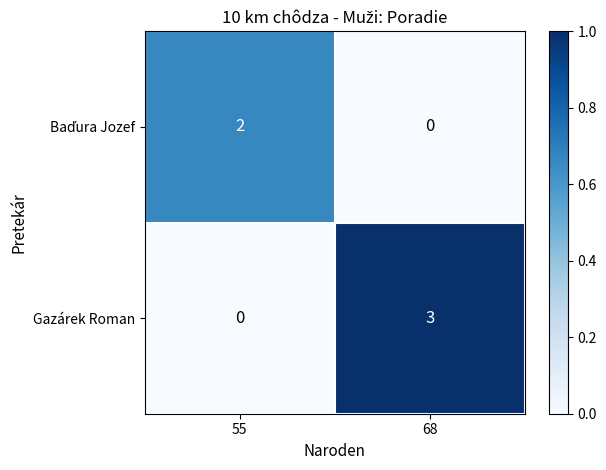

Rank the categories by Gazárek Roman value from lowest to highest.

55, 68